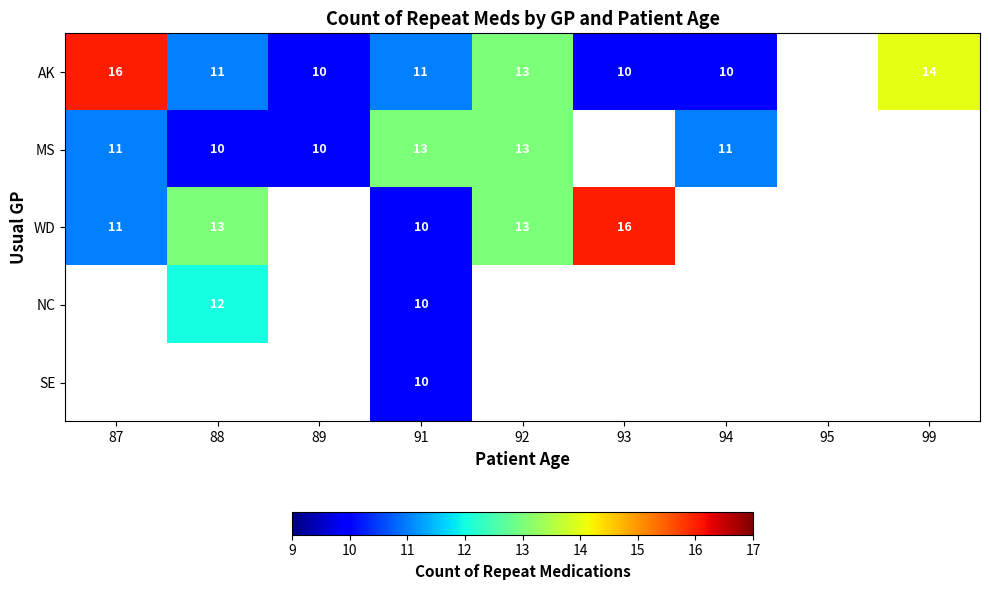

Is it true that AK equals 11 at 91?

True